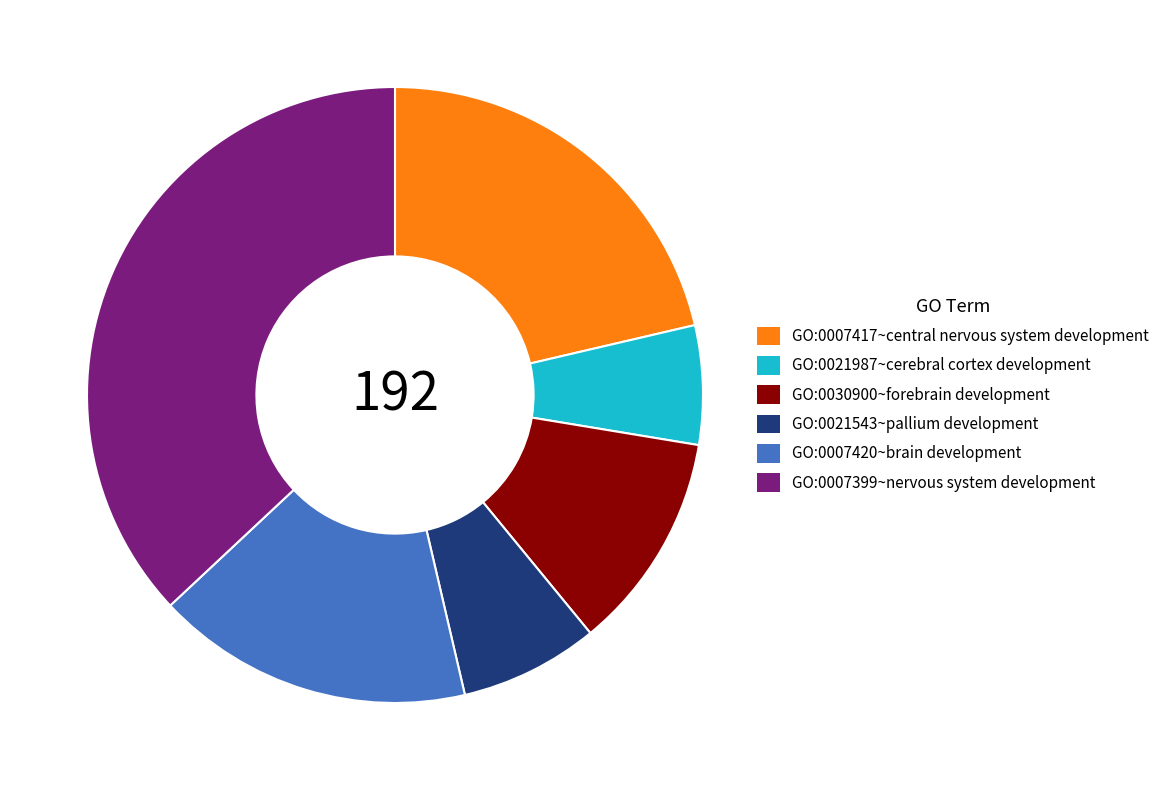

Is GO:0007417~central nervous system development the majority of the pie?

No